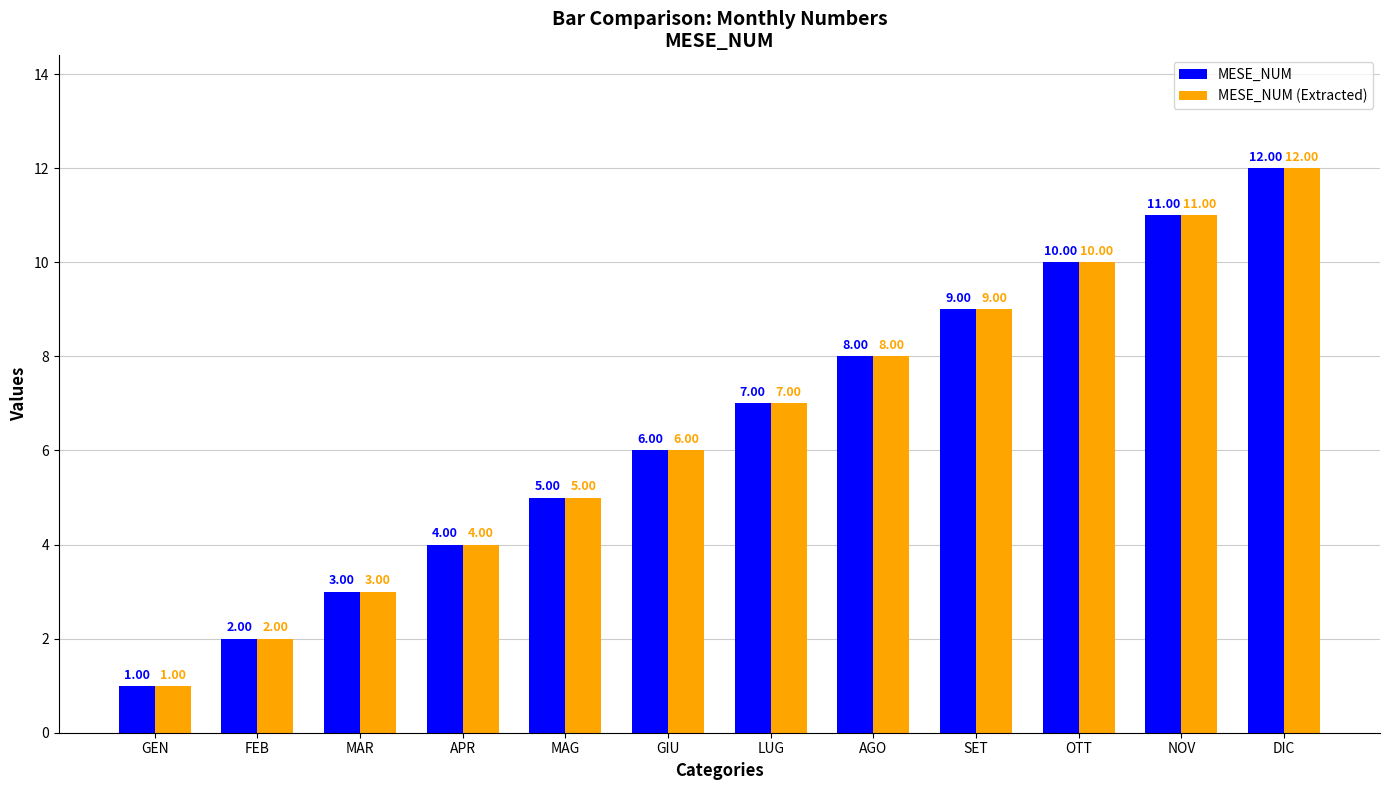

What position from the left is LUG?

7